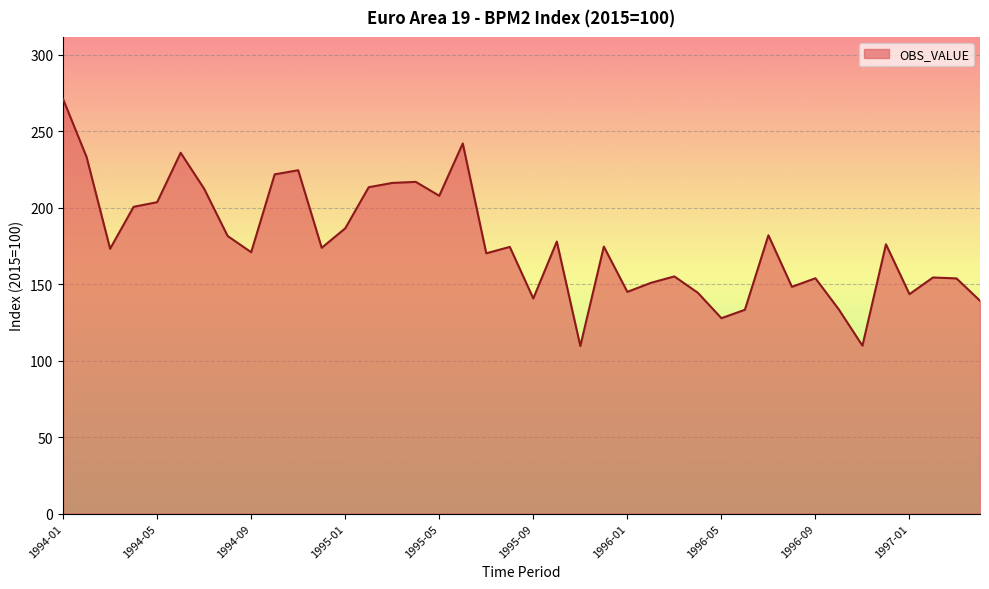

What is the maximum value shown in the chart?

270.9